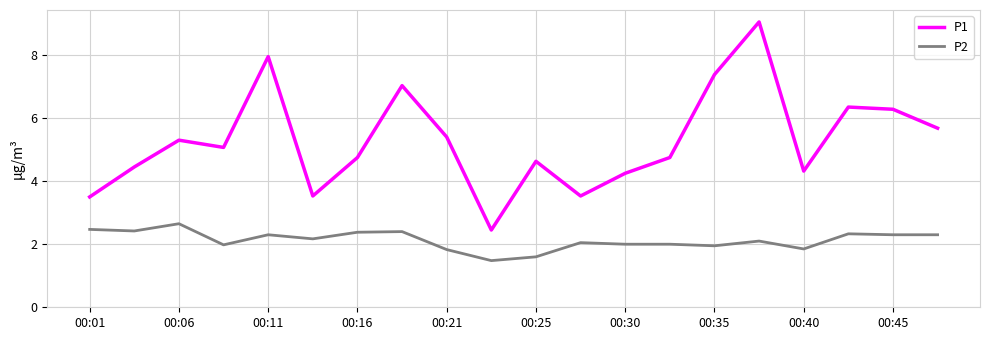

How many interior local peaks does the P1 series have?

6